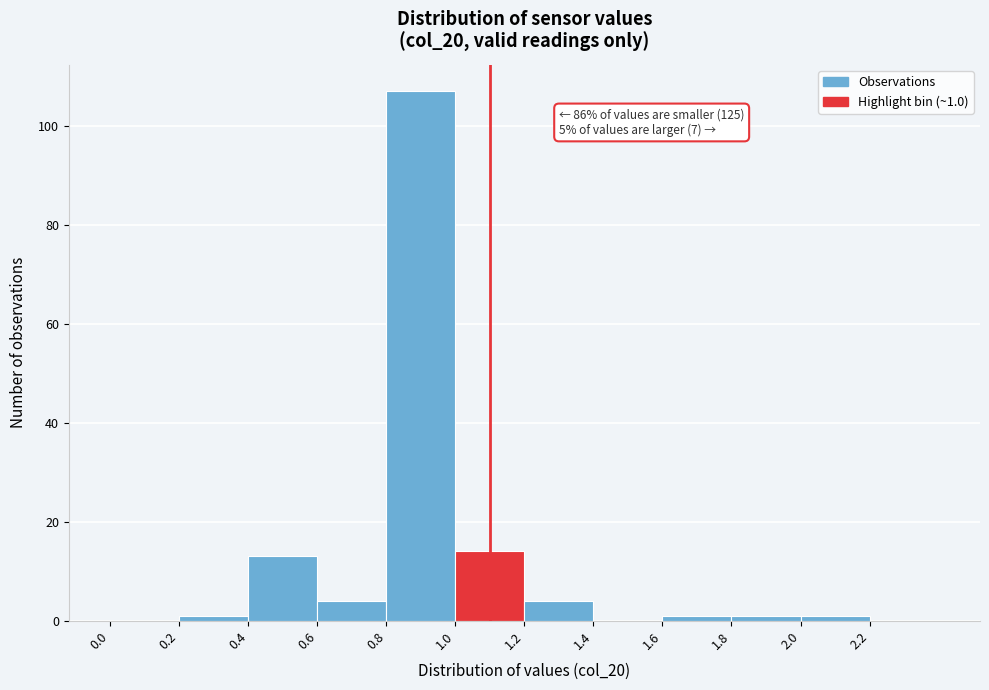

Which range on the x-axis has the tallest bar?

0.8 to 1.0